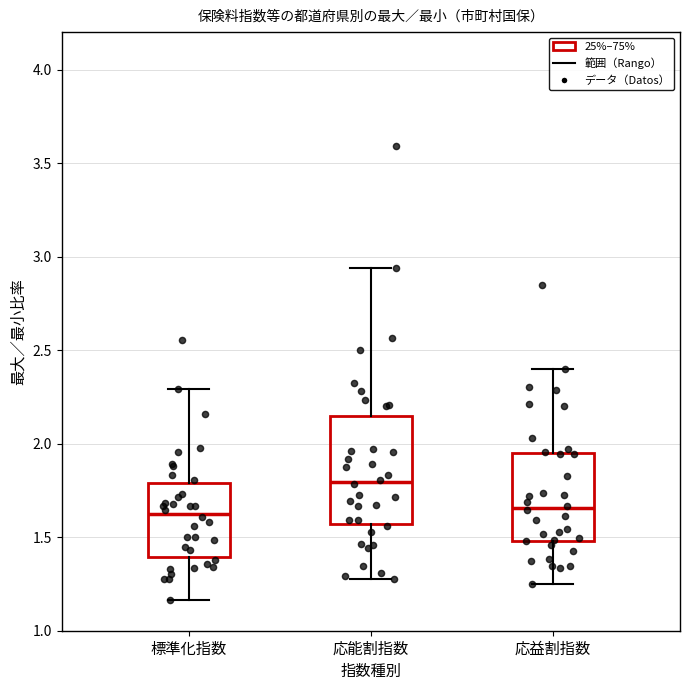

Which box is the tallest, from its lower edge to its upper edge?

応能割指数